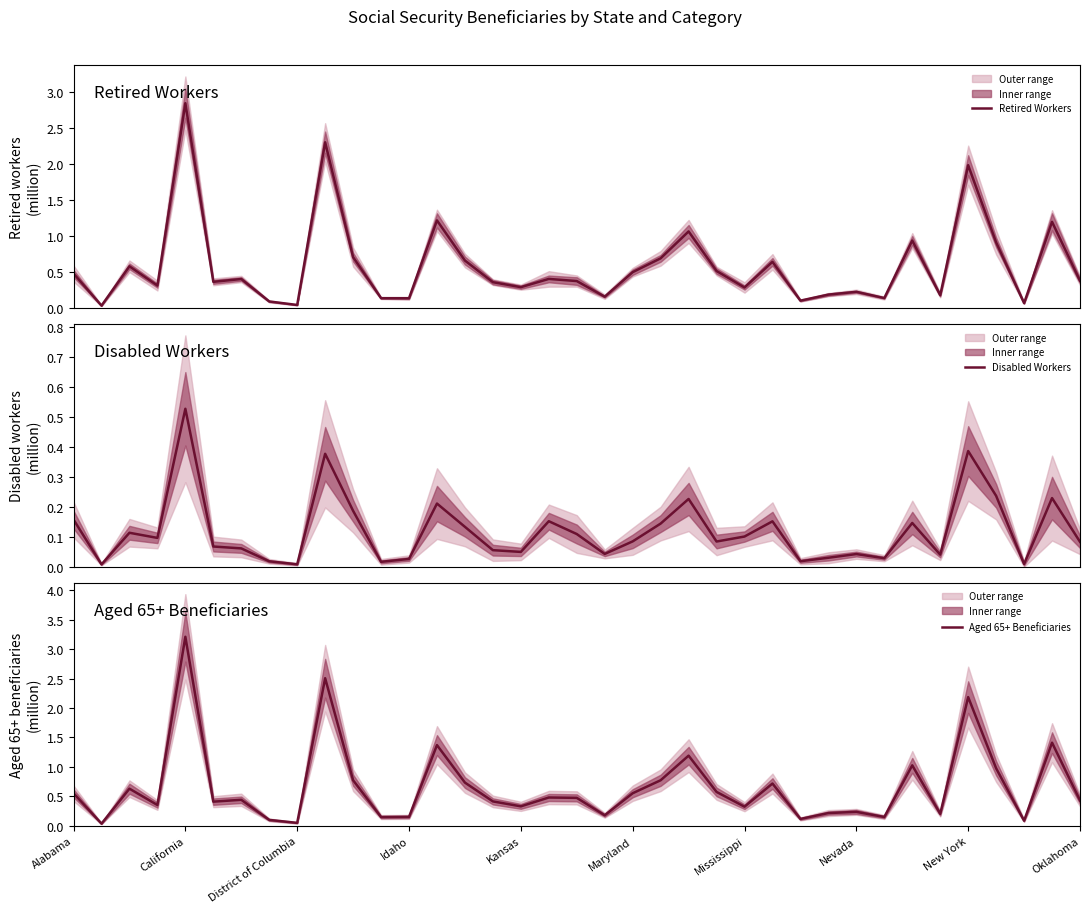

True or false: Retired Workers and Disabled Workers intersect in this chart.

False